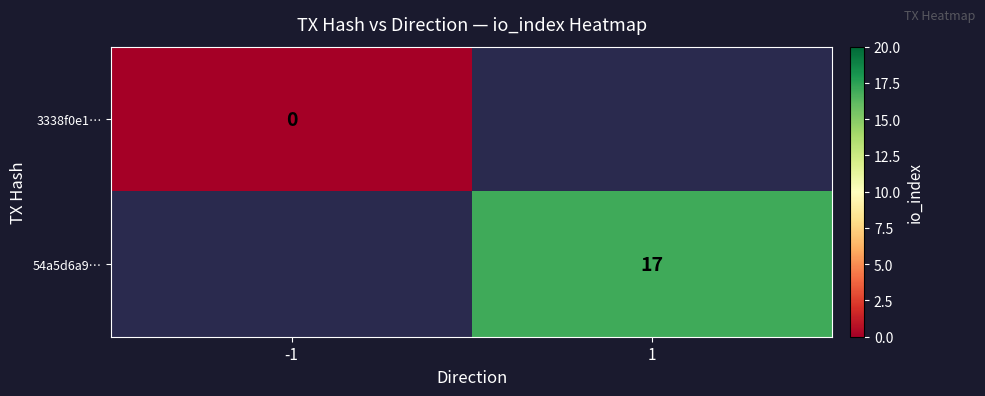

The value of 54a5d6a9… at 1 is 27. True or false?

False